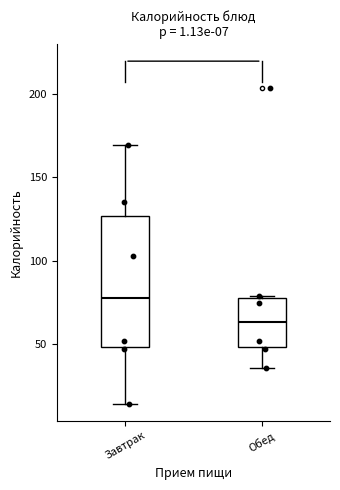

Which box has the highest median line?

Завтрак